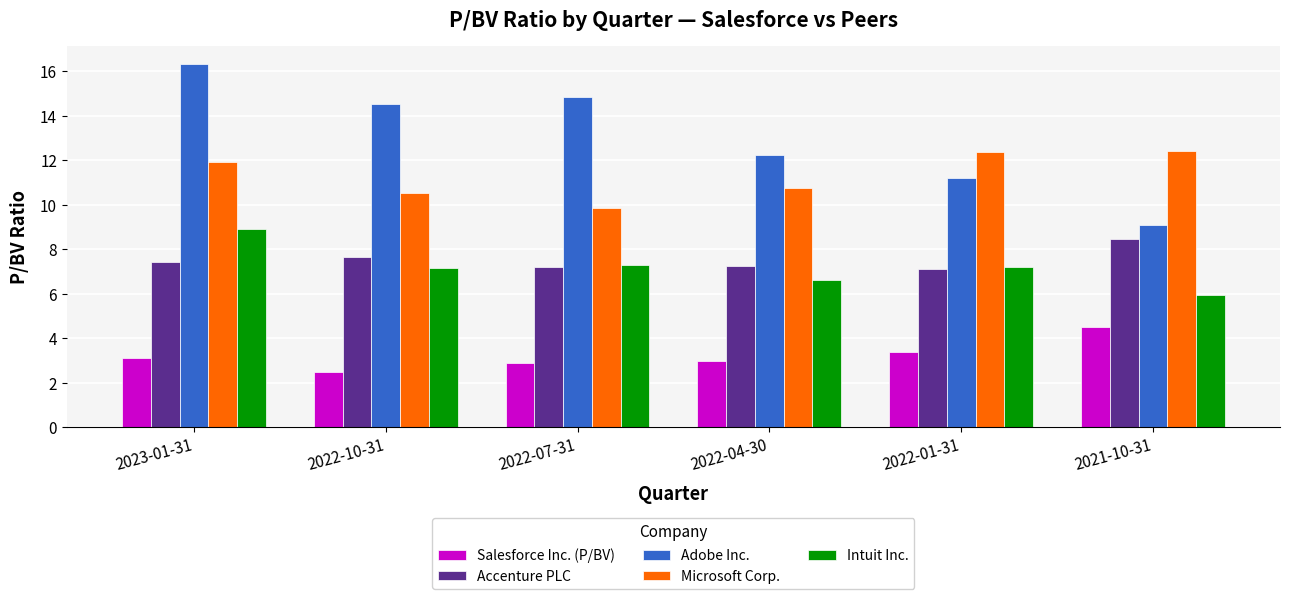

At which label does Adobe Inc. first exceed 14?

2023-01-31